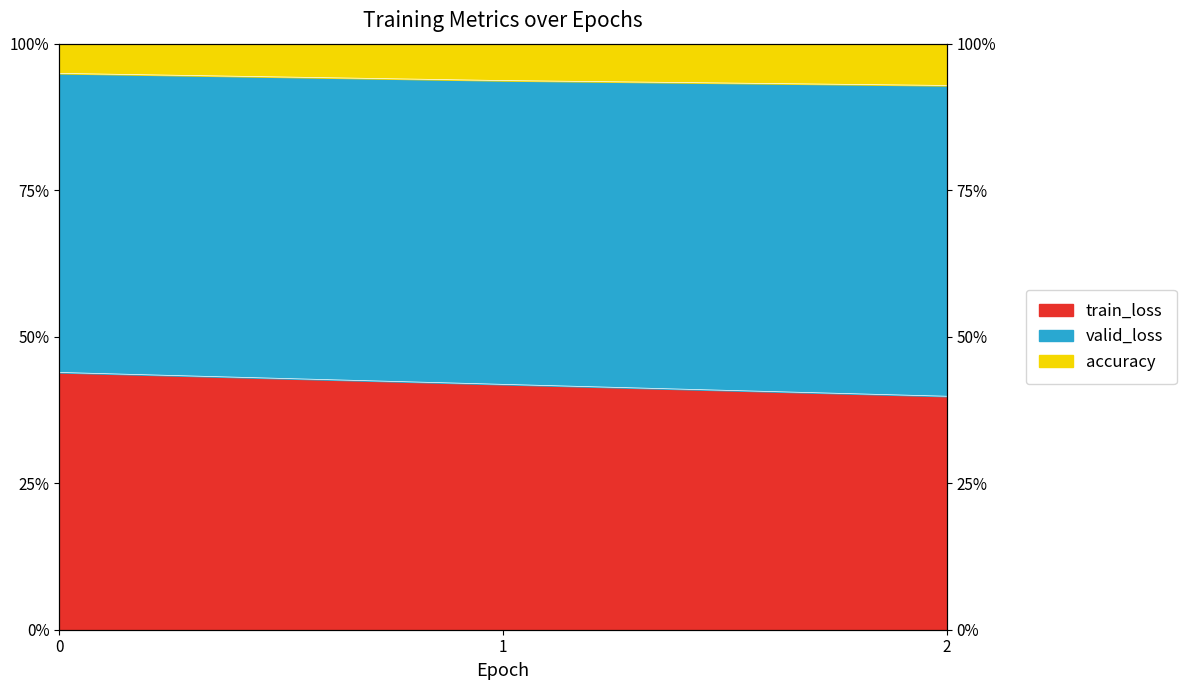

At which category does the chart reach its minimum across all series?

2